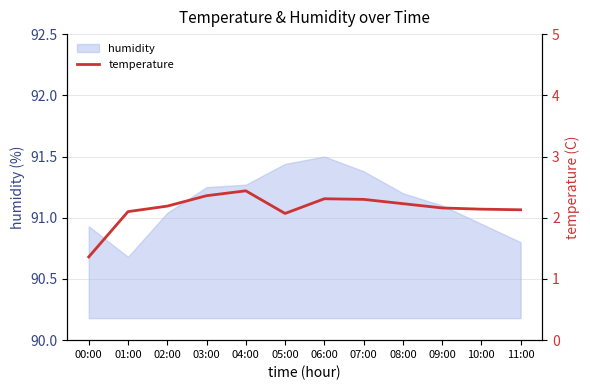

What is the sum of all values?

25.8